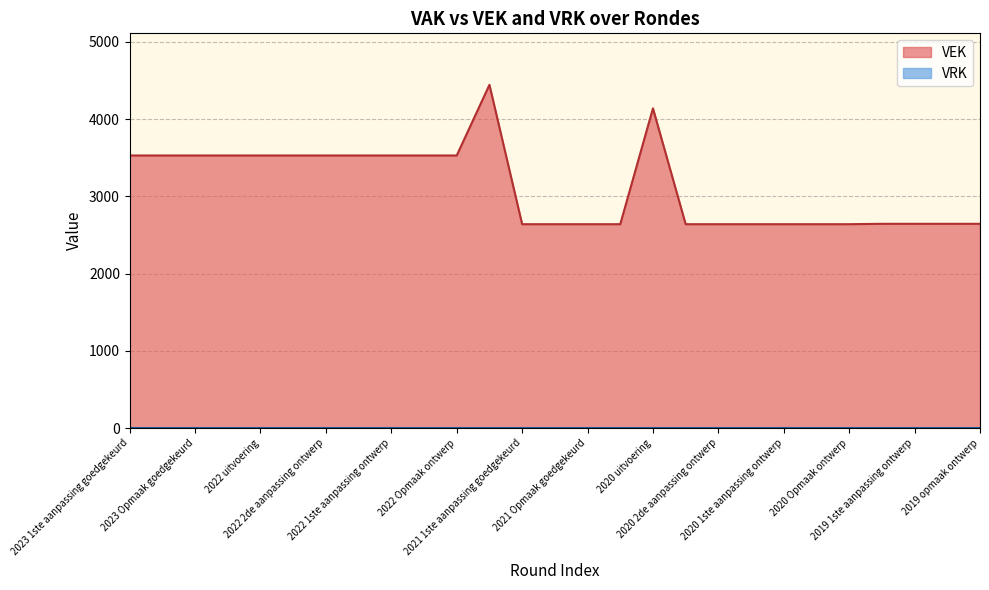

True or false: there are more than 1 points higher than both neighbors.

True